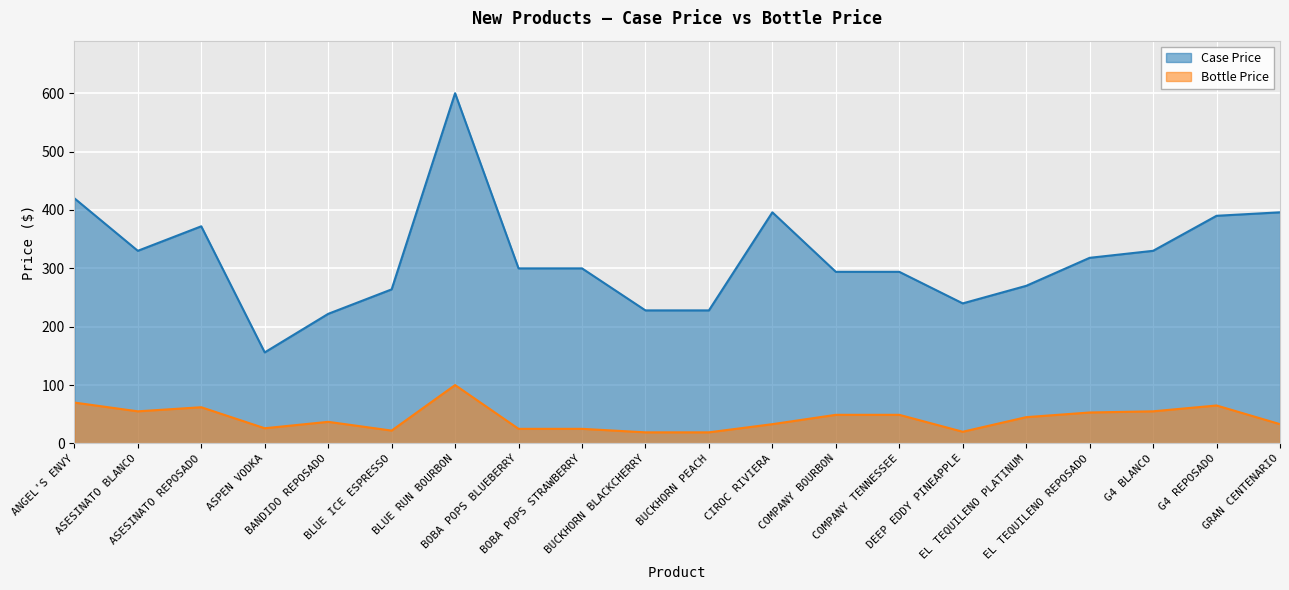

Where is the first local maximum for Case Price?

ASESINATO REPOSADO